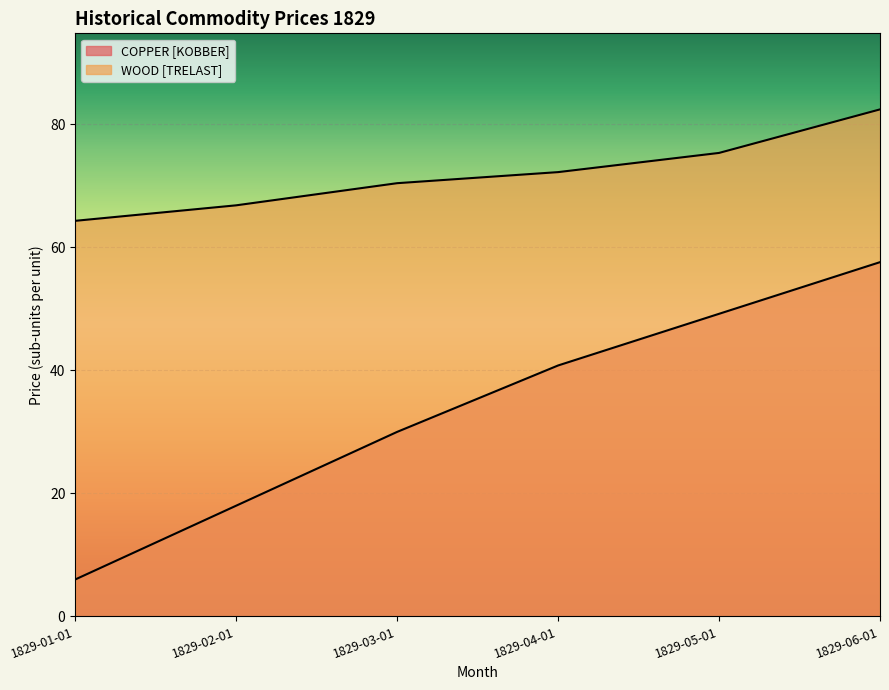

Does the chart display data point markers on the line(s)?

No